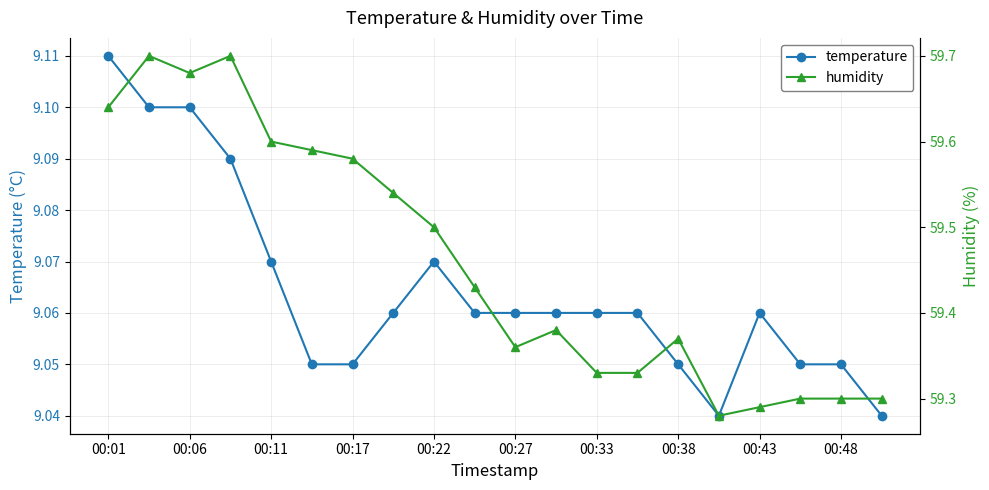

True or false: humidity and temperature cross at least once.

False